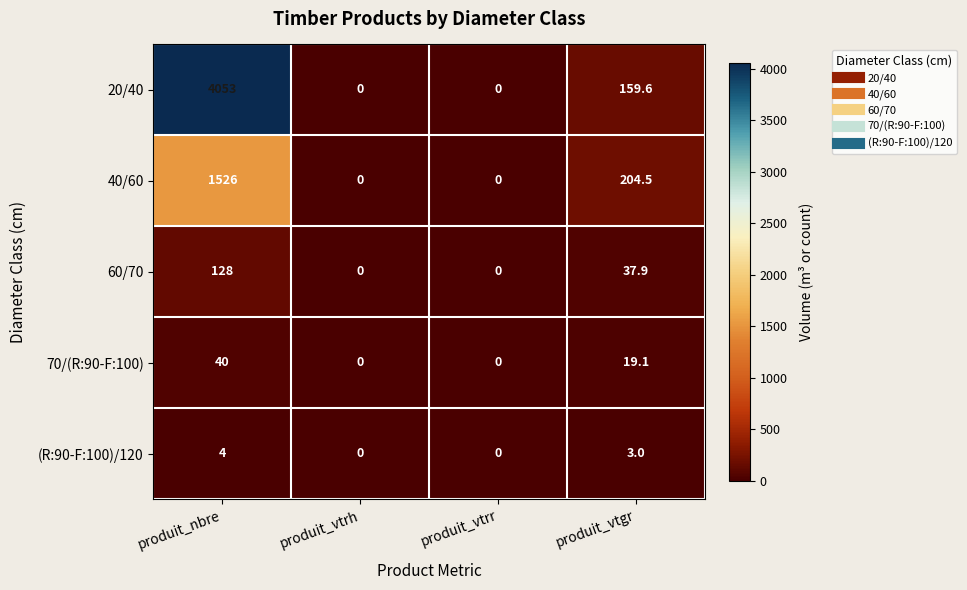

Which category has the highest value across all series?

produit_nbre